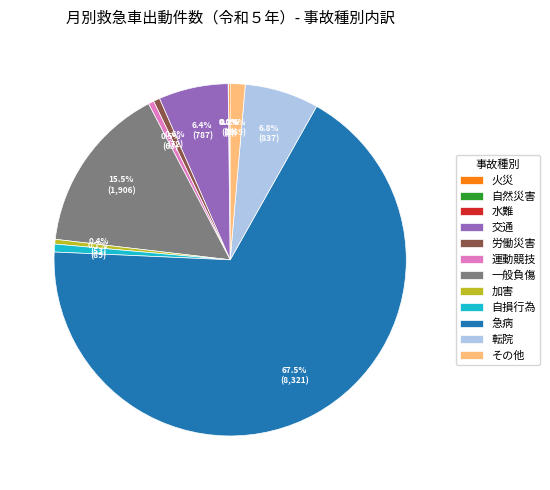

Does any single category account for the majority?

Yes